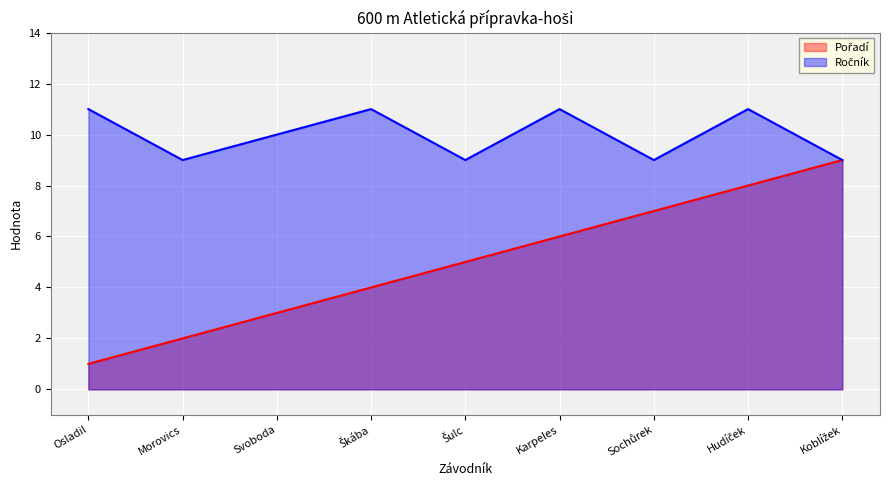

Where is the first local maximum for Ročník?

Škába